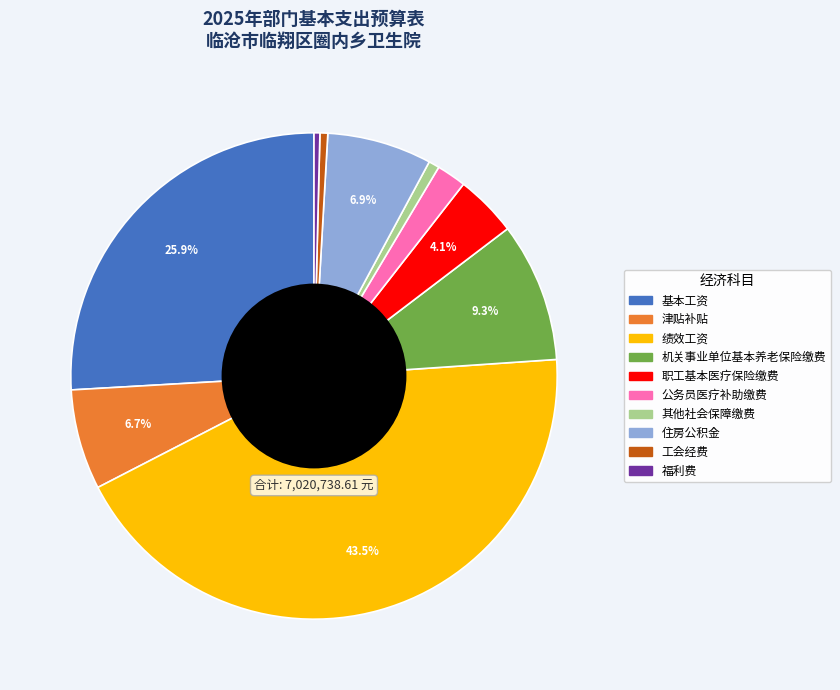

To the nearest percent, what is the difference between the 公务员医疗补助缴费 and 福利费 slice percentages?

2%